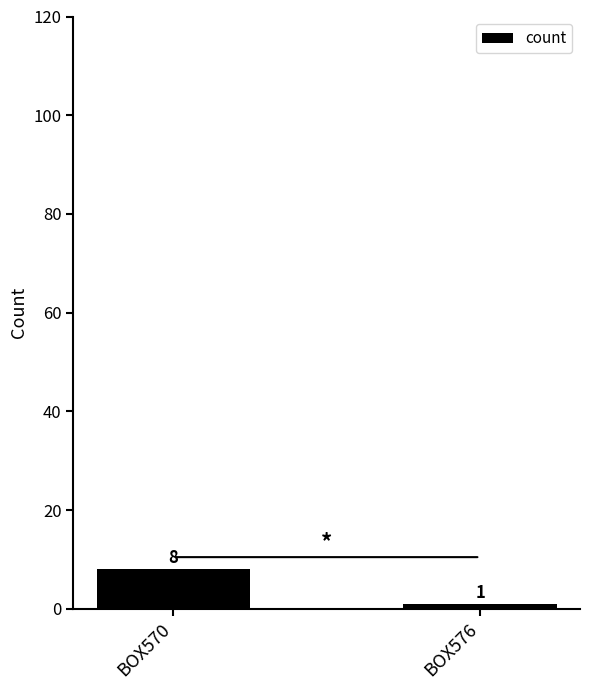

Reading right to left, what are all the values shown in this chart?

1	8